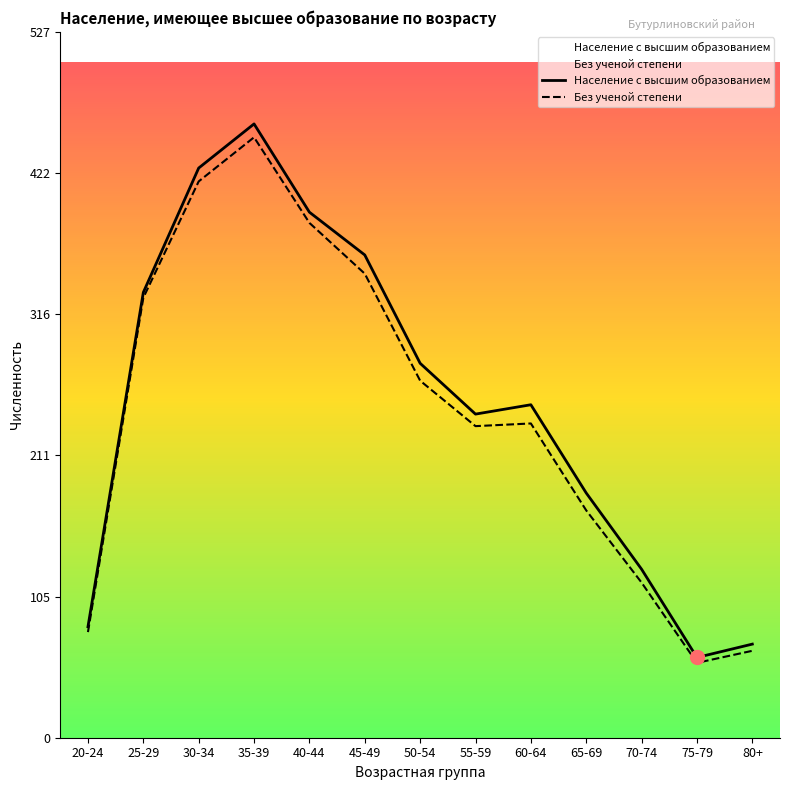

Rank the categories by Население с высшим образованием value from highest to lowest.

35-39, 30-34, 40-44, 45-49, 25-29, 50-54, 60-64, 55-59, 65-69, 70-74, 20-24, 80+, 75-79